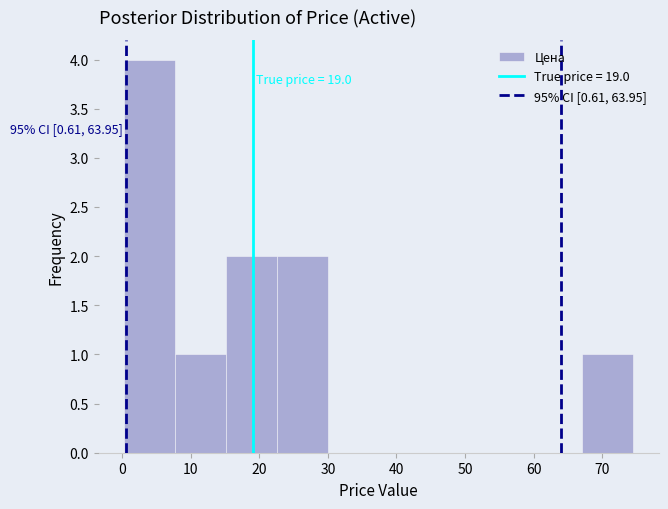

Over which range of the x-axis is the bar tallest?

0 to 8